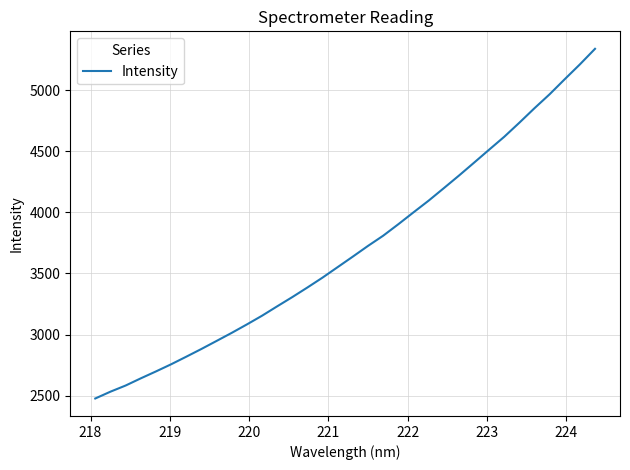

What is the greatest value displayed?

5338.5